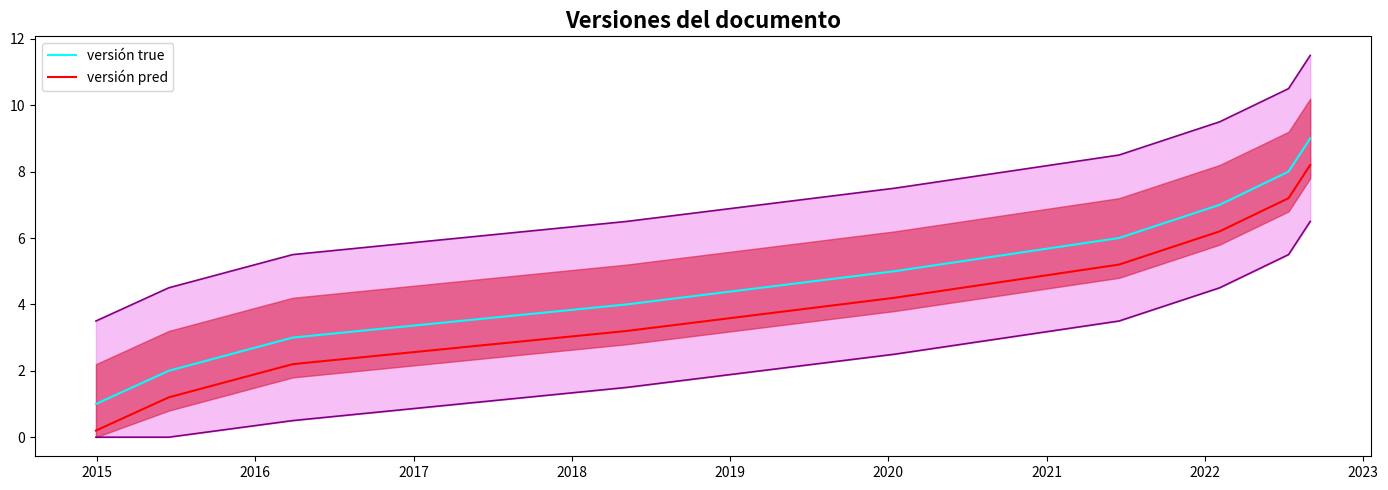

True or false: versión true and versión pred intersect in this chart.

False